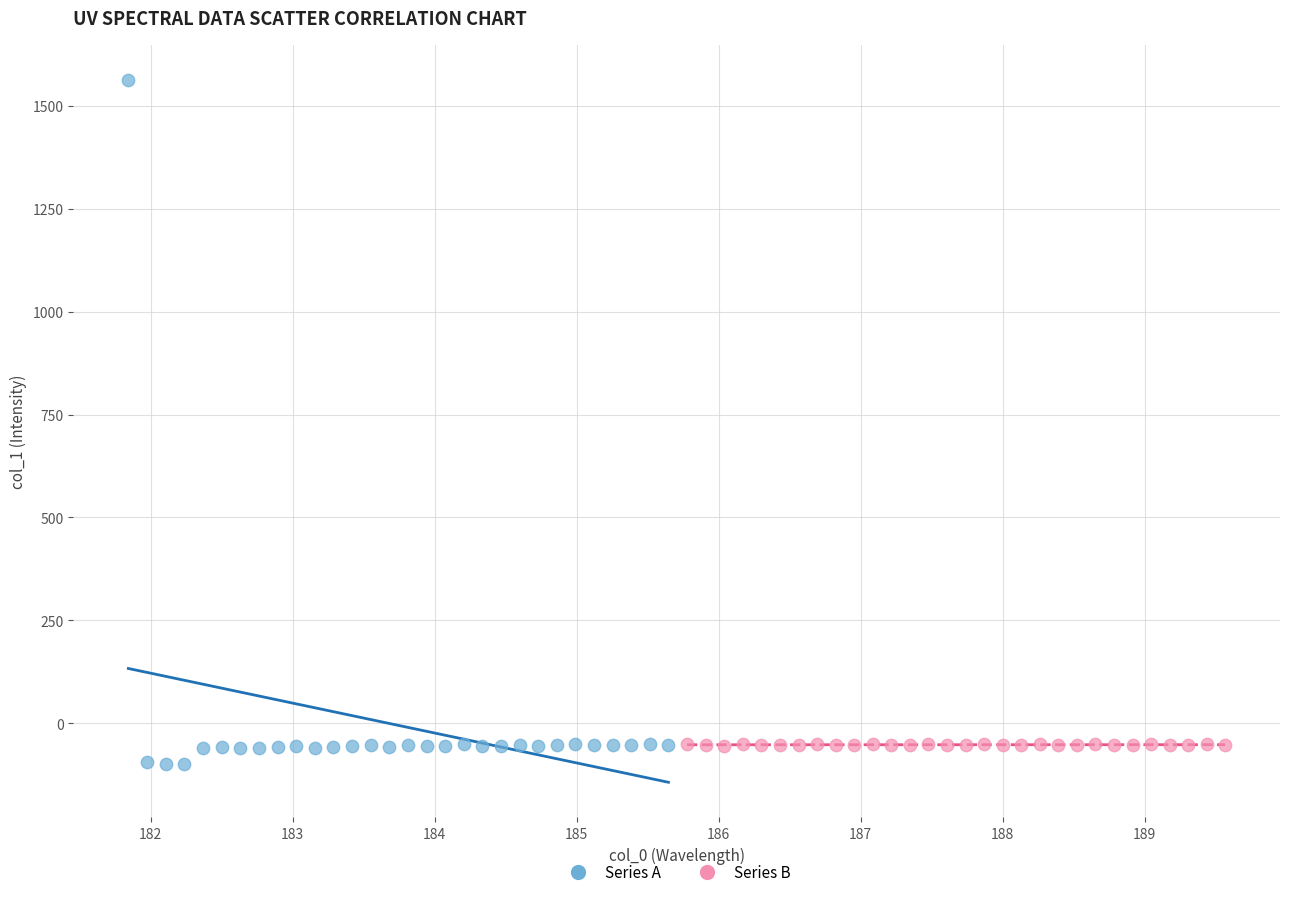

Which series contains the lowest Y value?

Series A